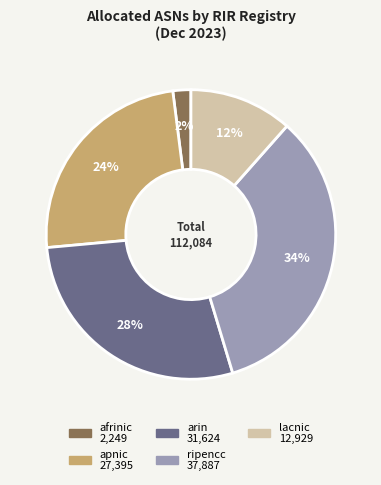

To the nearest percent, what is the combined percentage of apnic and ripencc?

58%